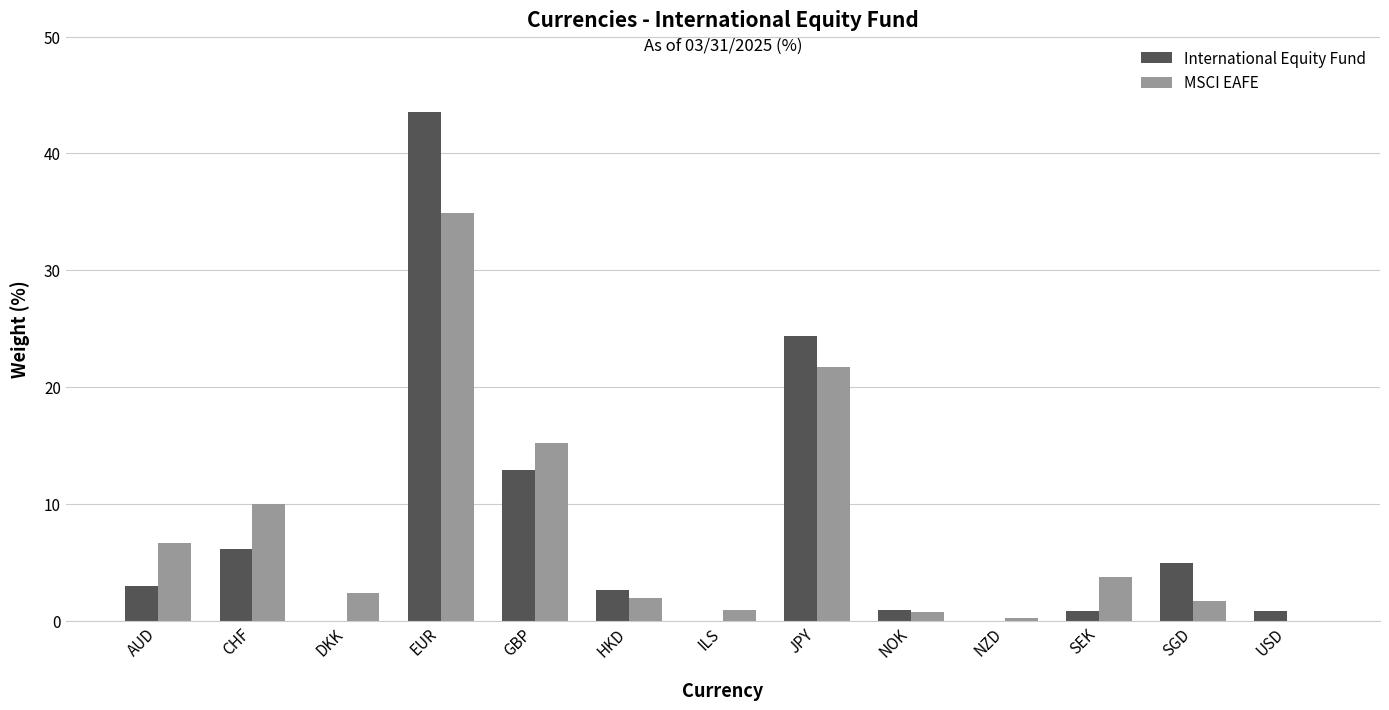

What is the approximate value of International Equity Fund at SGD?

4.9